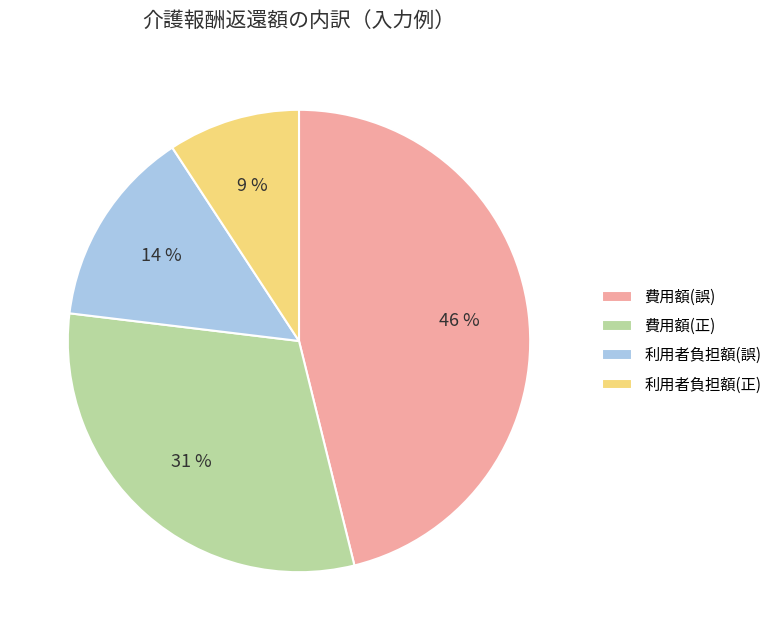

Is there a majority slice in this chart?

No